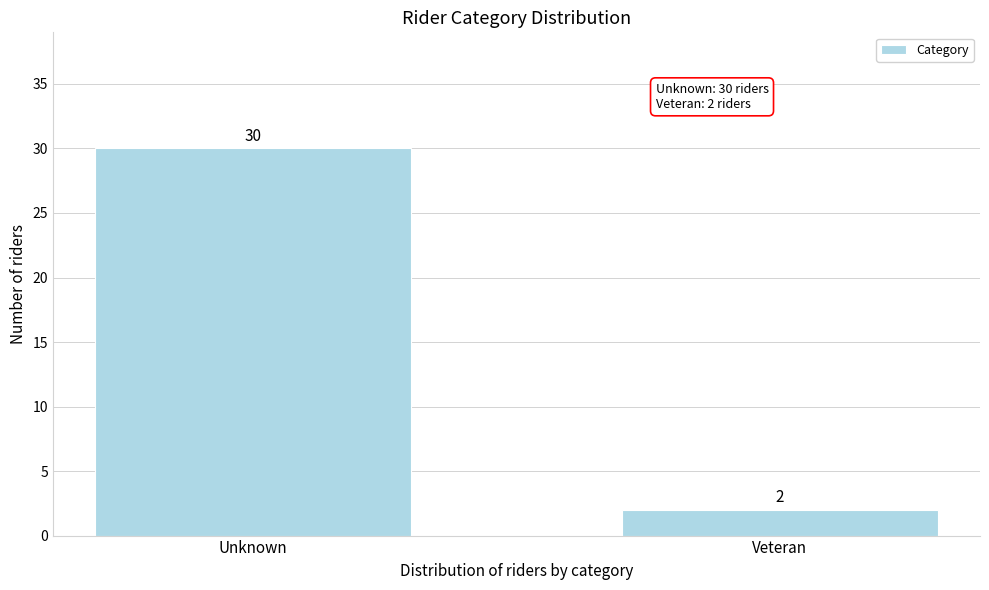

Reading left to right, list all the values displayed in this chart.

30	2